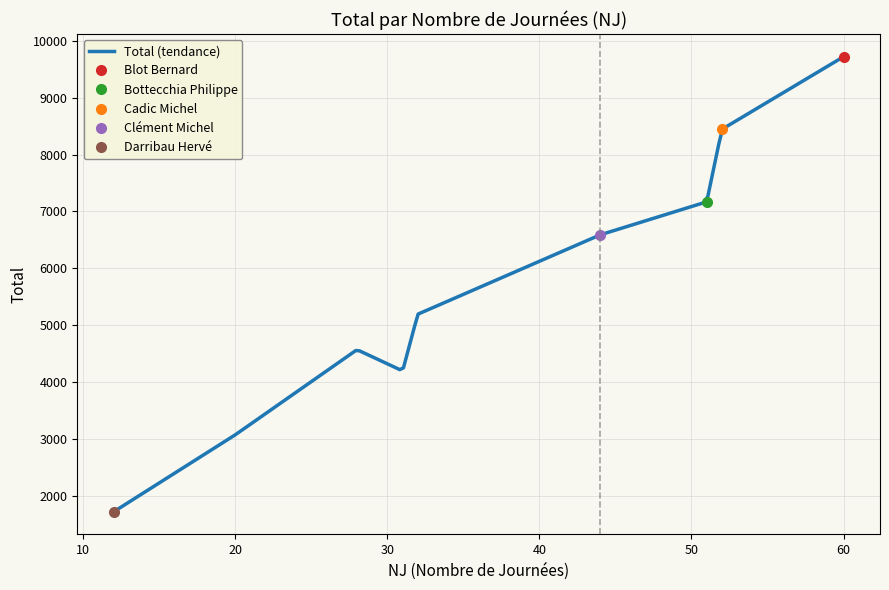

Reading left to right, what are all the values shown in this chart?

Blot Bernard: 0=60	1=9721
Bottecchia Philippe: 0=51	1=7169
Cadic Michel: 0=52	1=8444
Clément Michel: 0=44	1=6589
Darribau Hervé: 0=12	1=1719